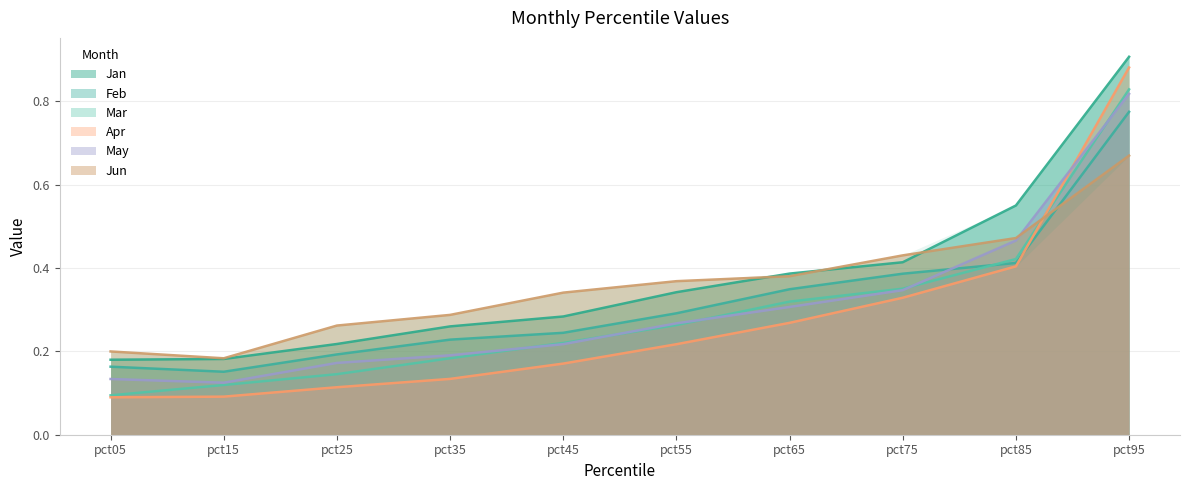

What is the total value across all series at pct25?

1.1